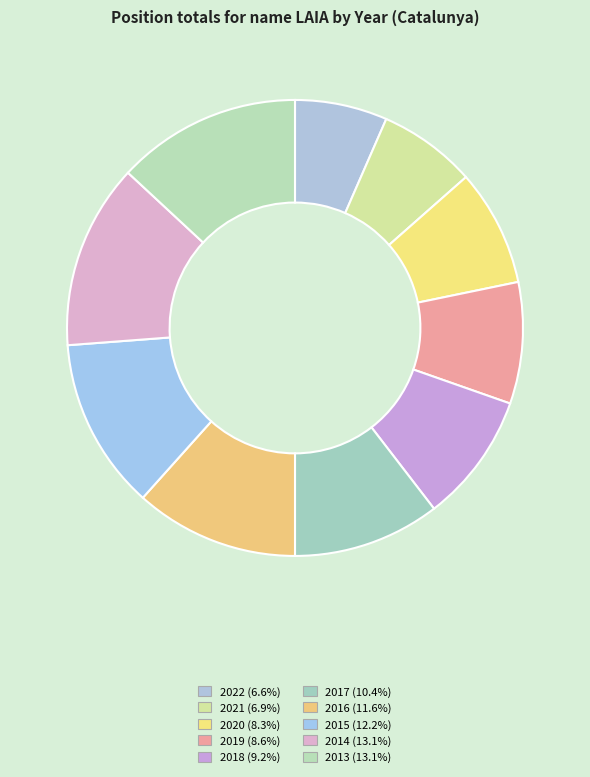

How many segments does this pie chart have?

10